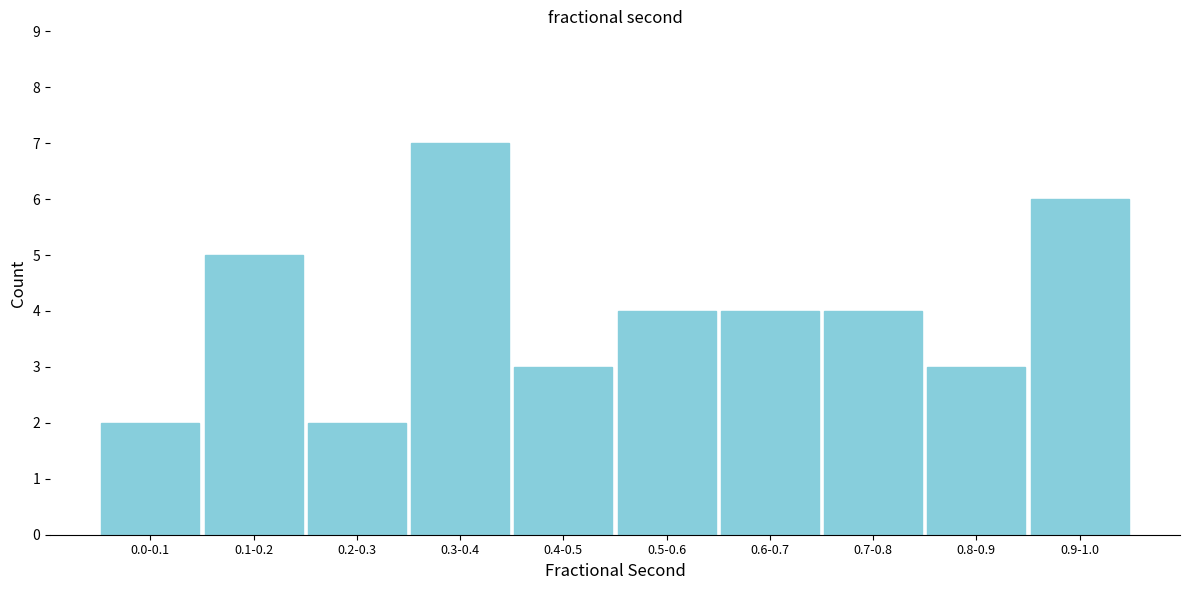

Reading left to right, list all the values displayed in this chart.

0.0-0.1=2	0.1-0.2=5	0.2-0.3=2	0.3-0.4=7	0.4-0.5=3	0.5-0.6=4	0.6-0.7=4	0.7-0.8=4	0.8-0.9=3	0.9-1.0=6